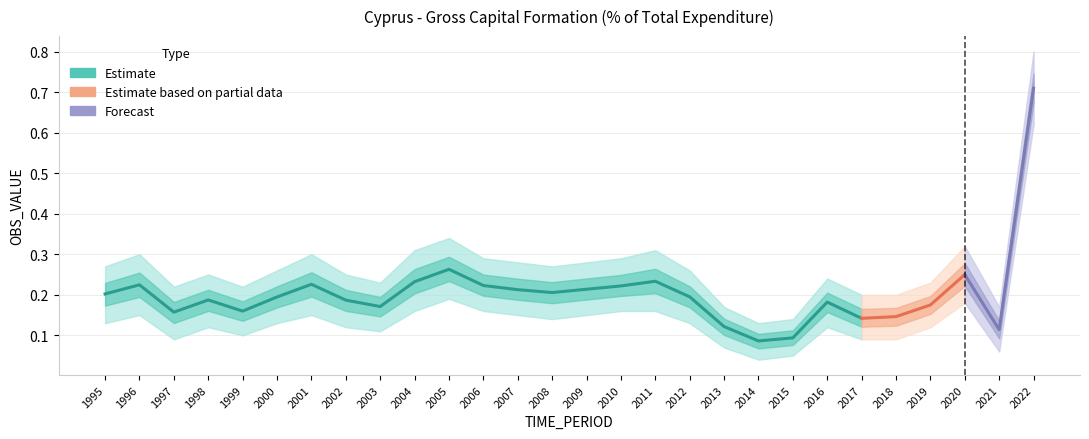

What is the value of the OBS_VALUE_upper point at the 25th from the left?

0.2